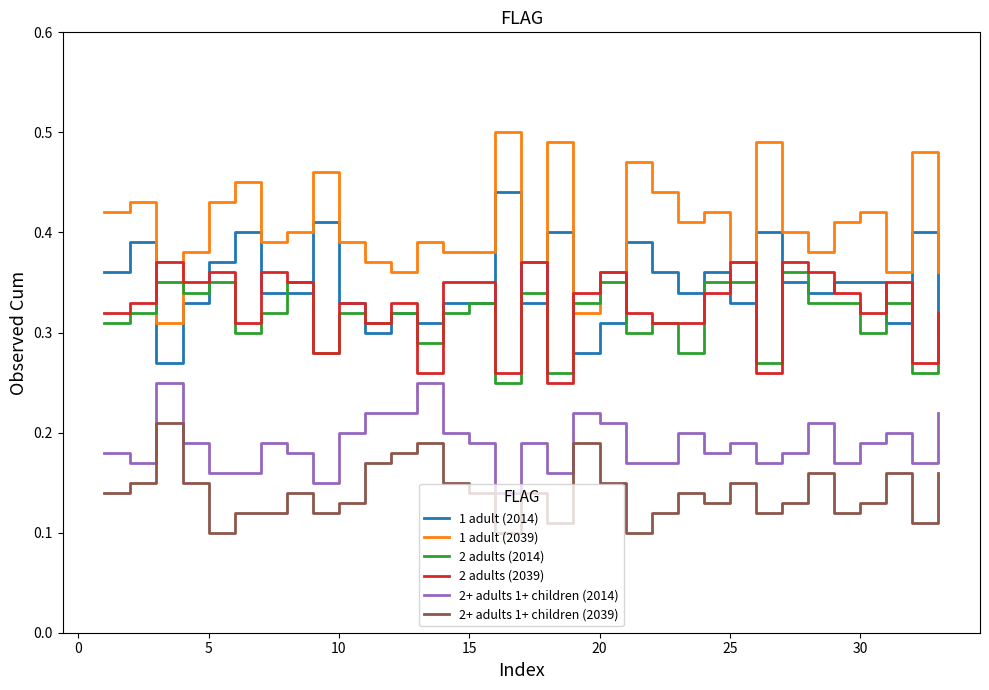

Which series has the largest range (max minus min)?

1 adult (2039)